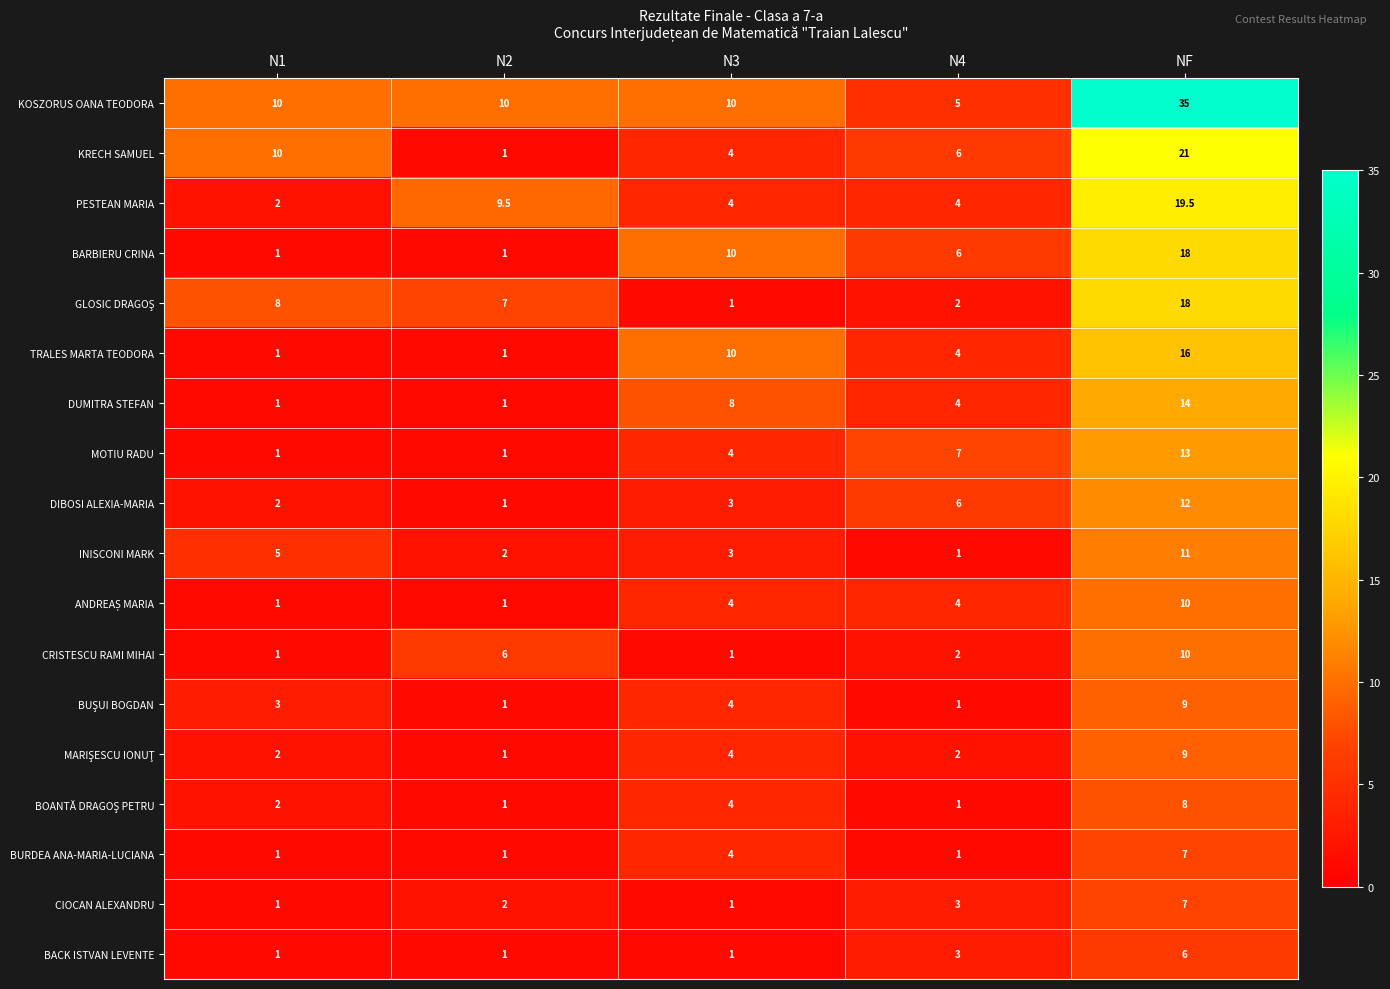

Which series has the largest total across all categories?

KOSZORUS OANA TEODORA